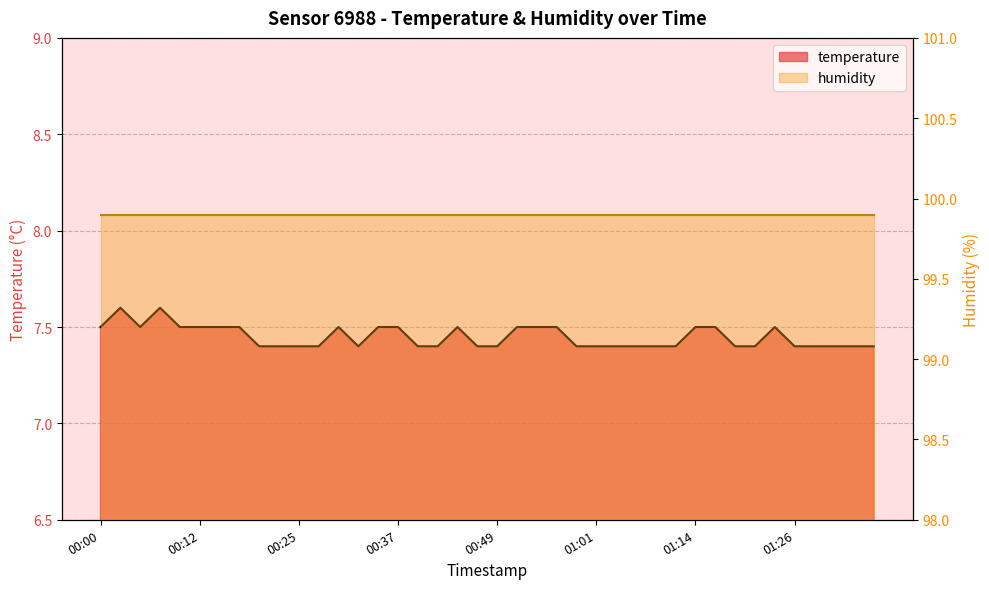

How many interior local peaks (higher than both neighbors) does the data have?

5